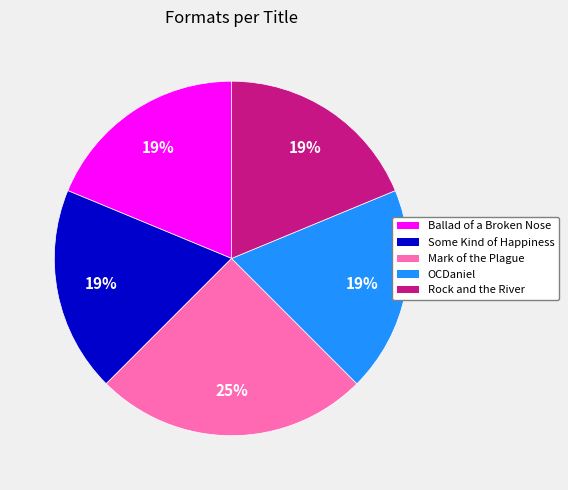

To the nearest percent, what is the difference between the largest and smallest slice percentages?

6%